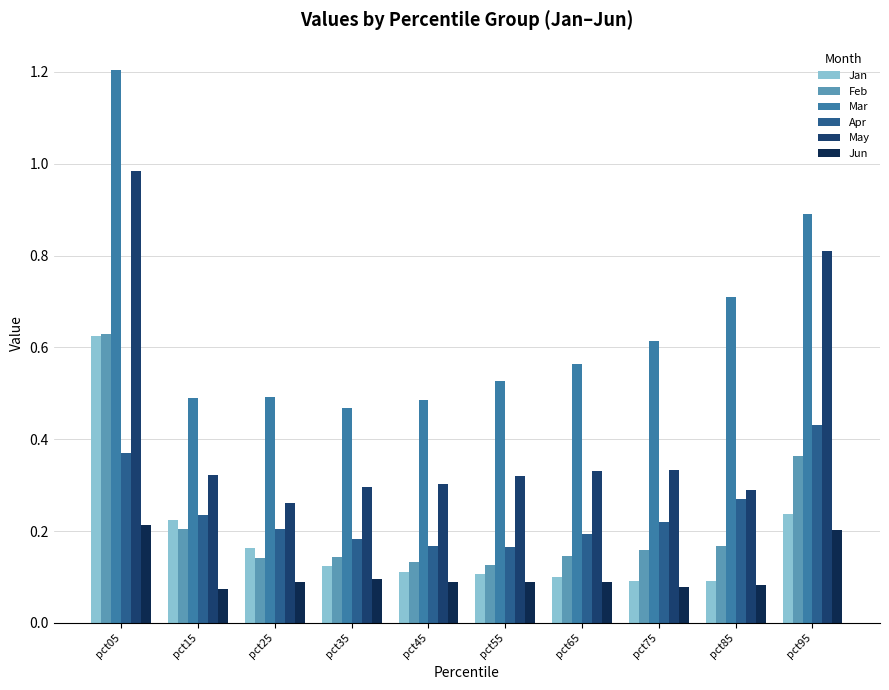

What is the total value across all series at pct75?

1.5